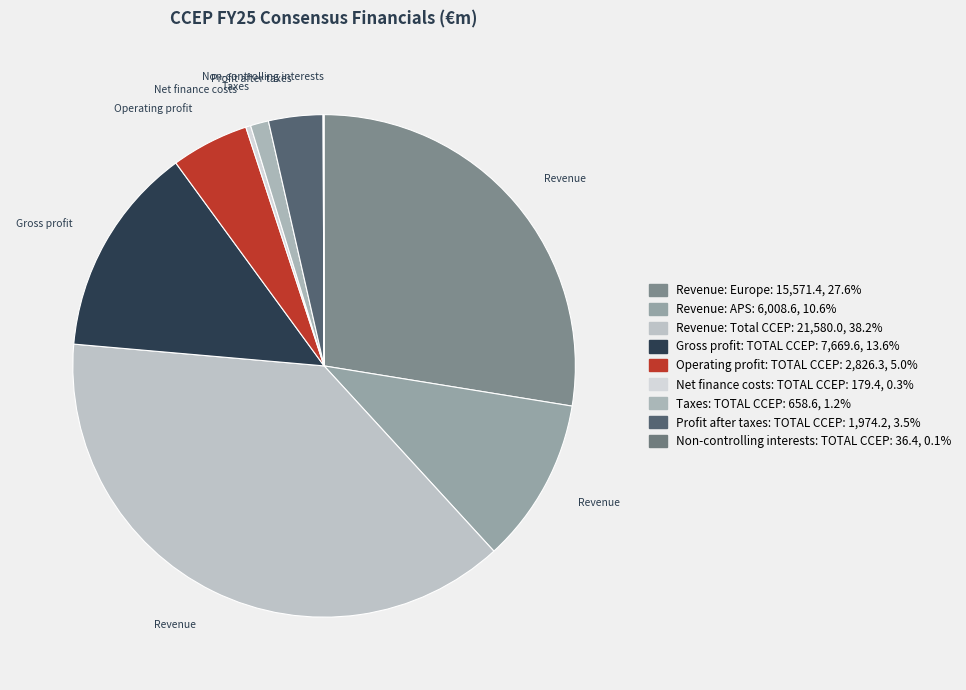

To the nearest percent, what is the combined percentage of Net finance costs: TOTAL CCEP and Revenue: Total CCEP?

39%